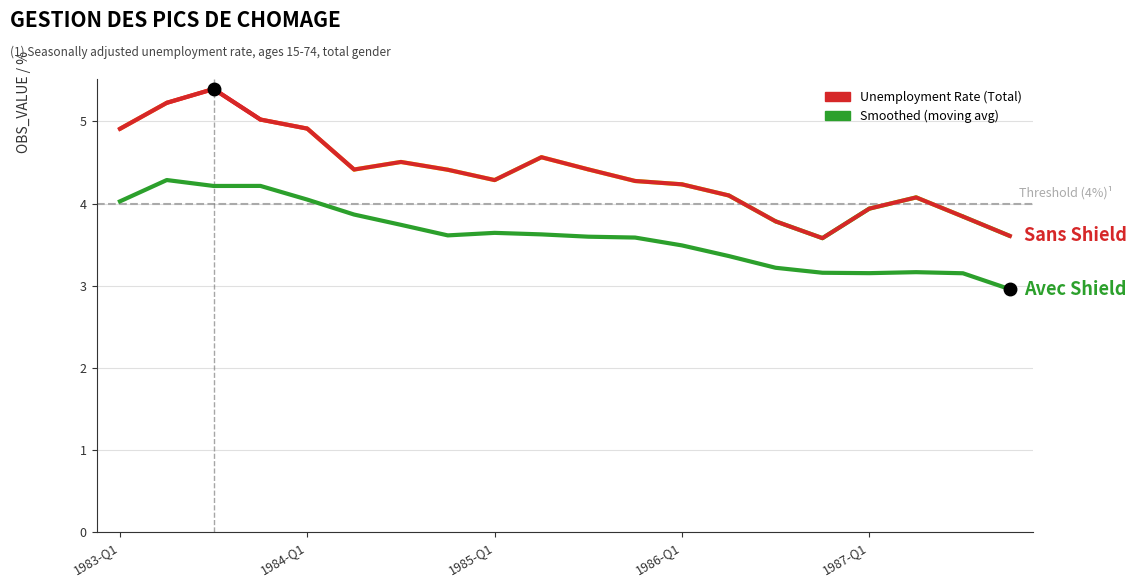

List the series in order of their overall mean, lowest first.

Smoothed (moving avg), Unemployment Rate (Total)